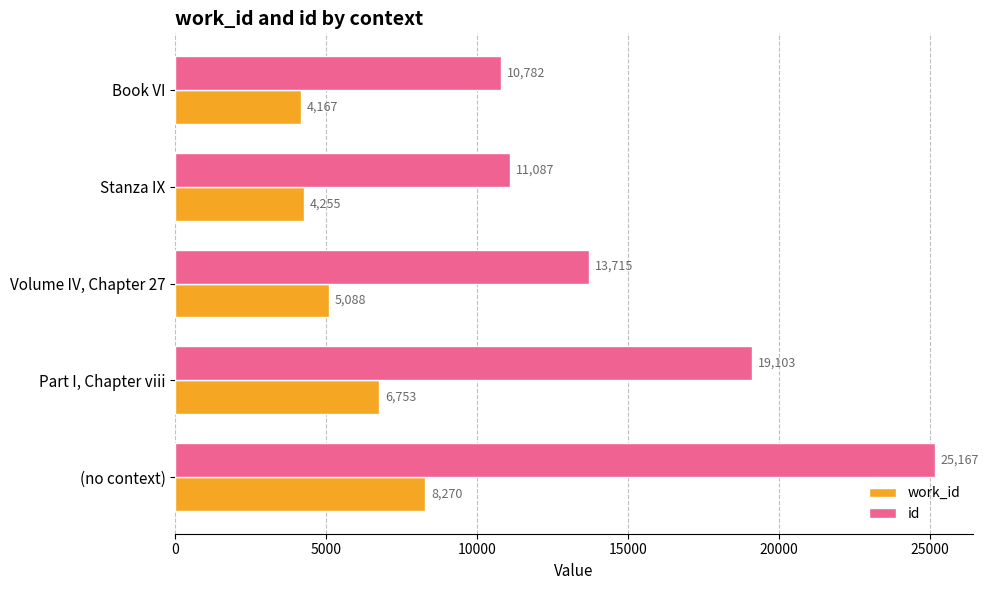

What is the greatest value displayed?

25167